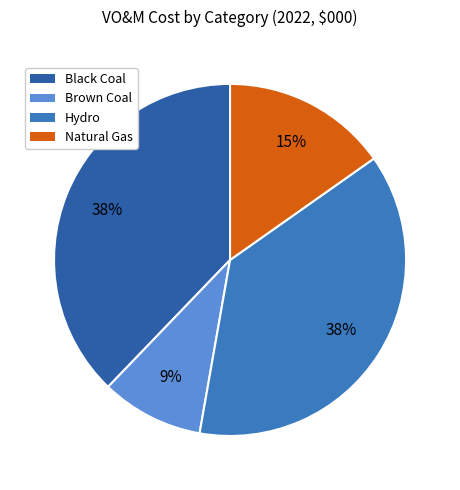

How many segments does this pie chart have?

4